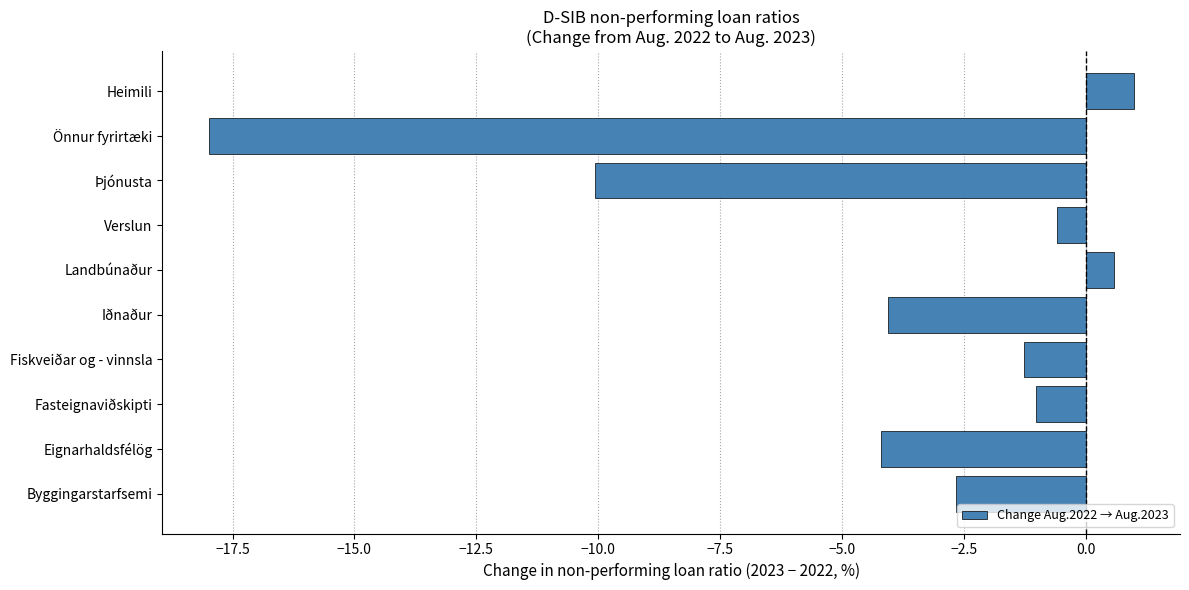

Read the value at Fasteignaviðskipti.

-1.0